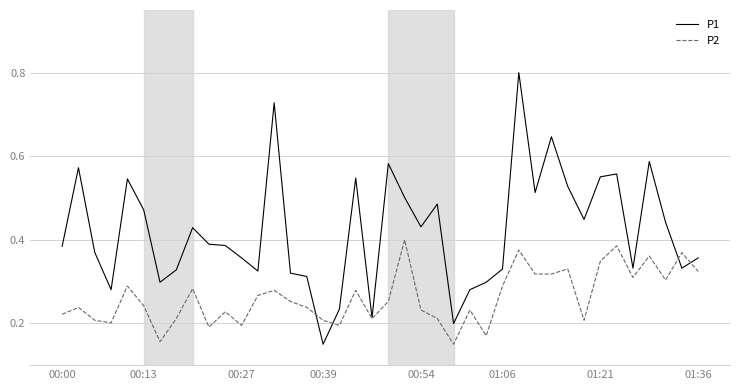

Which series has the largest total across all categories?

P1